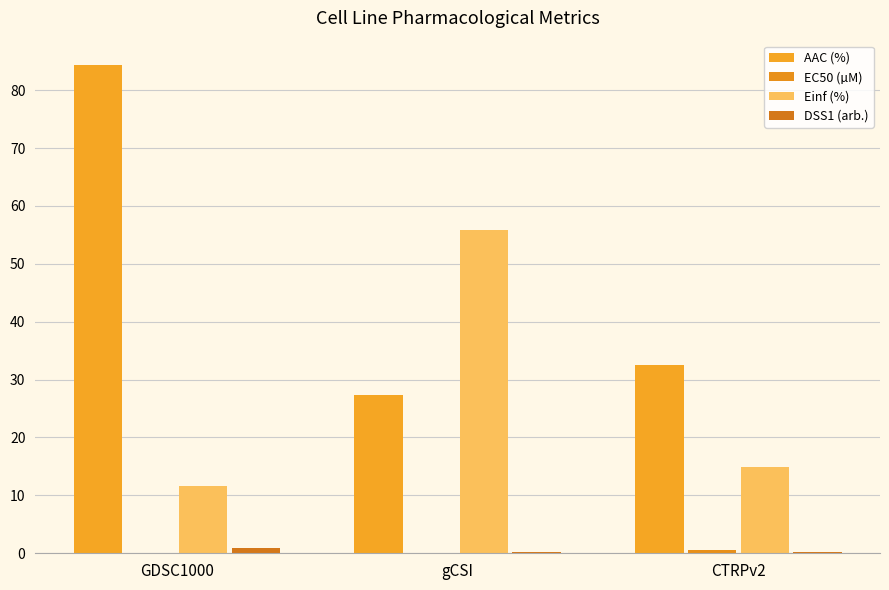

What is the average value of the EC50 (µM) series?

0.2